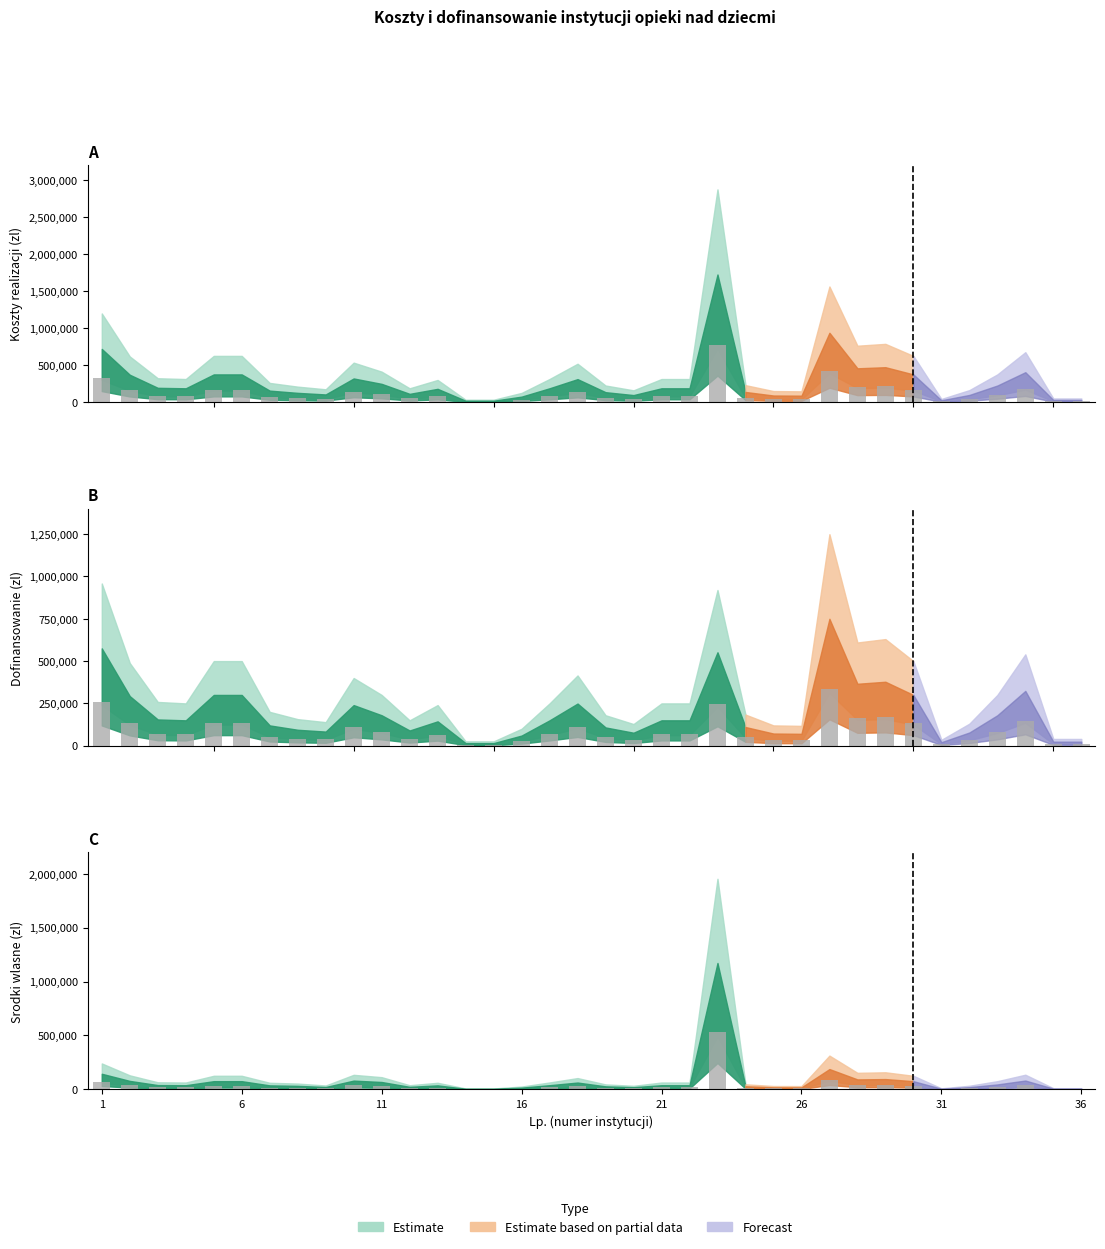

What is the average value of the Dofinansowanie (zl) series?

86870.1